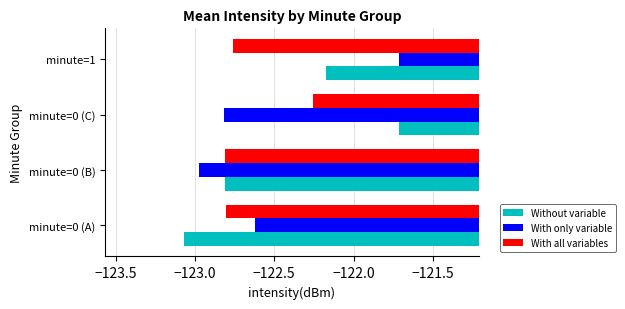

What is the difference between the highest and lowest values at minute=0 (C)?

1.1